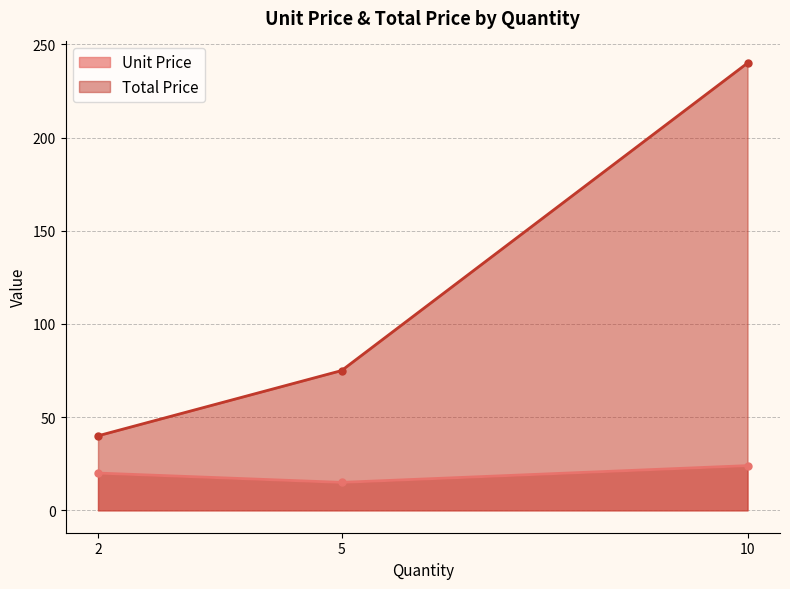

How many series are shown in this chart?

2